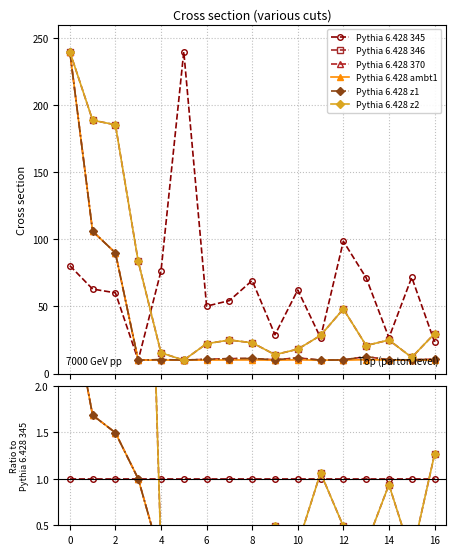

True or false: Pythia 6.428 345 has more than 2 points higher than both neighbors.

False